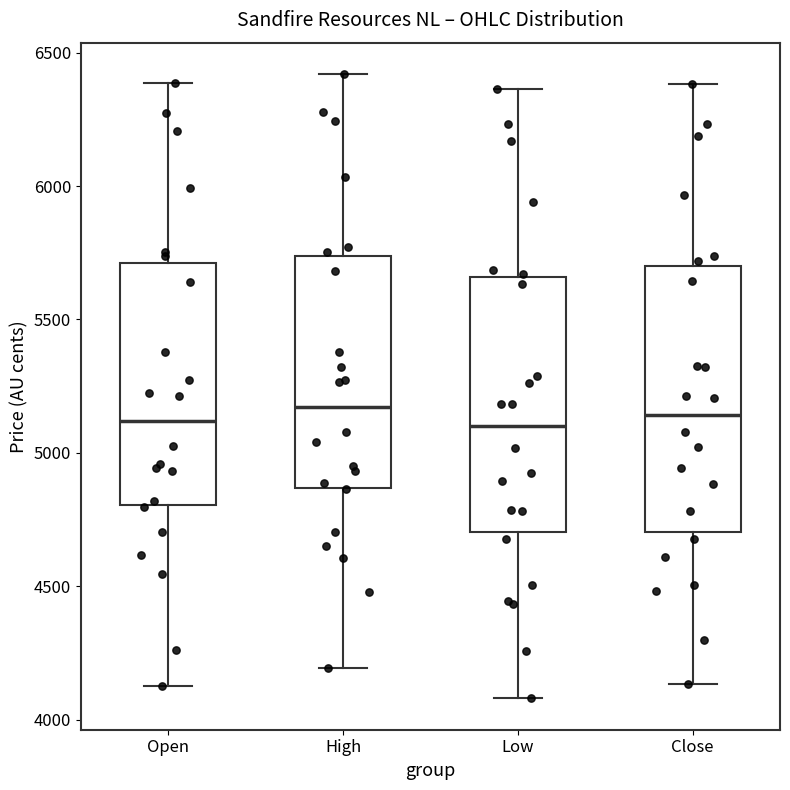

Reading left to right, transcribe this box plot: for each box, give where its median line is, the range the box spans, and where its two whiskers end, as read against the y-axis. The values are not printed on the chart, so give them approximately, as read against the axis.

Open: median 5100, box 4800 to 5700, whiskers 4150 to 6400
High: median 5150, box 4850 to 5750, whiskers 4200 to 6400
Low: median 5100, box 4700 to 5650, whiskers 4100 to 6350
Close: median 5150, box 4700 to 5700, whiskers 4150 to 6400